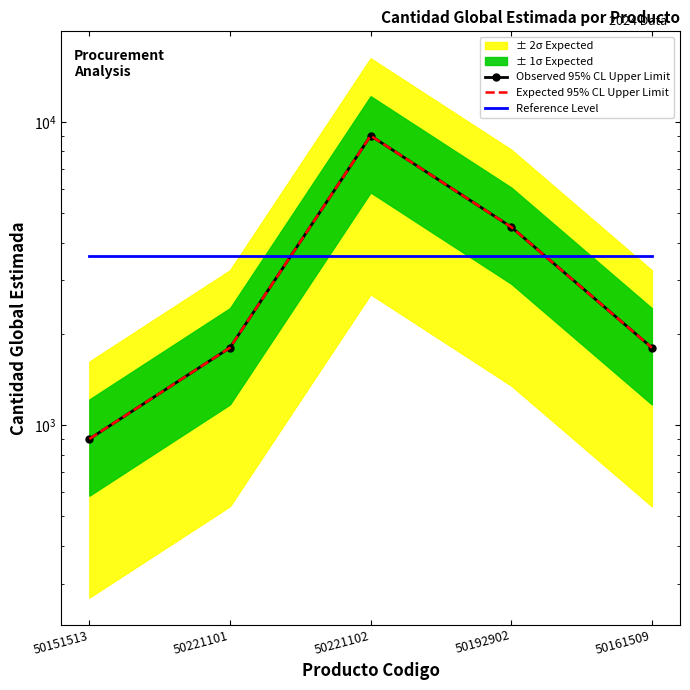

Reading left to right, transcribe all the data shown in this chart.

Observed 95% CL Upper Limit: 900	1800	9000	4500	1800
Expected 95% CL Upper Limit: 900	1800	9000	4500	1800
Reference Level: 3600	3600	3600	3600	3600